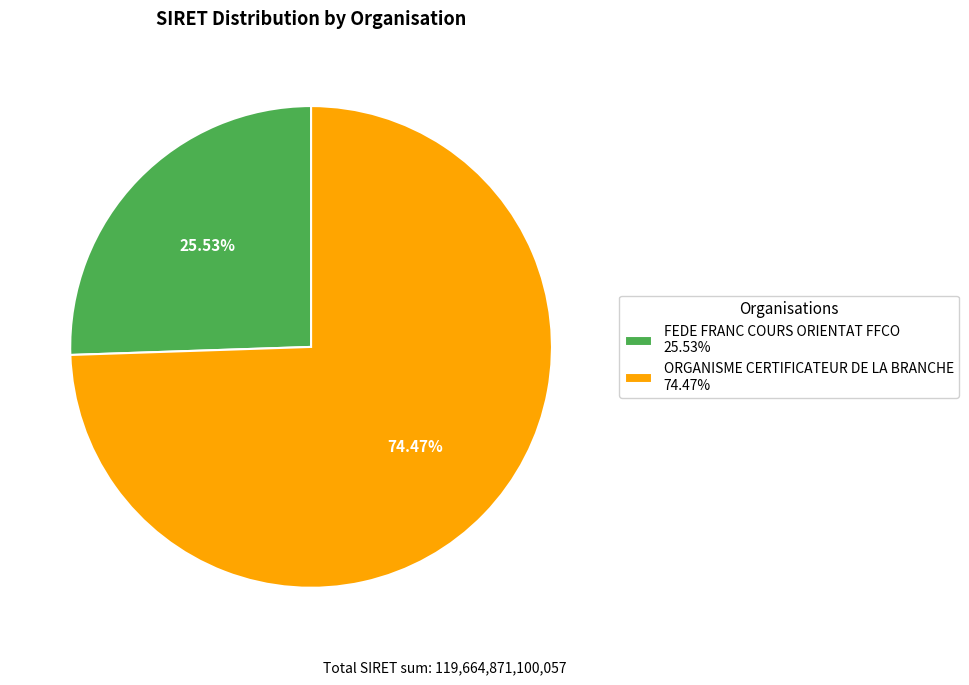

Is it true that FEDE FRANC COURS ORIENTAT FFCO is 26% of the pie?

True